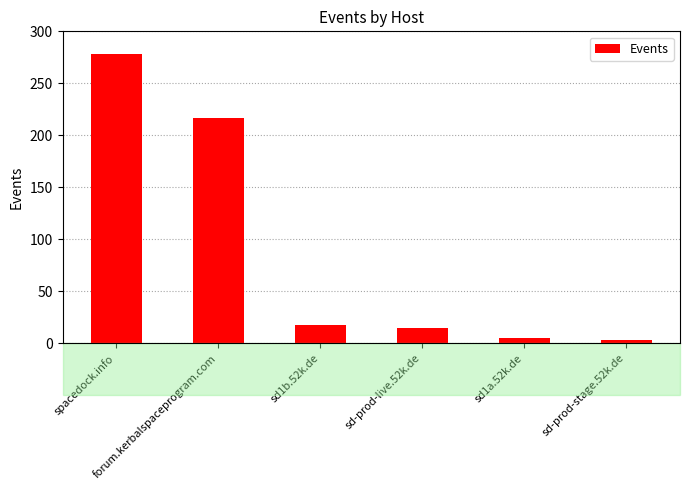

At which label does the data first exceed 17?

spacedock.info